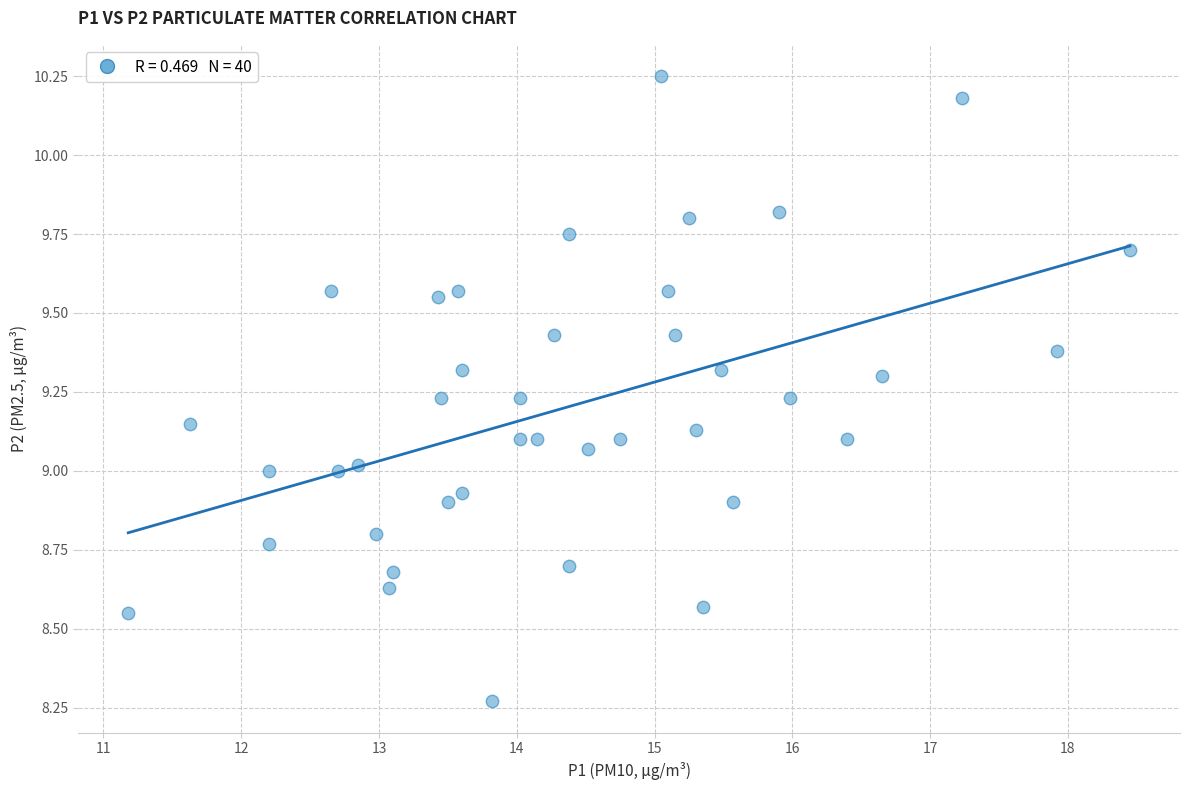

What is the range of Y values (max minus min)?

2.0